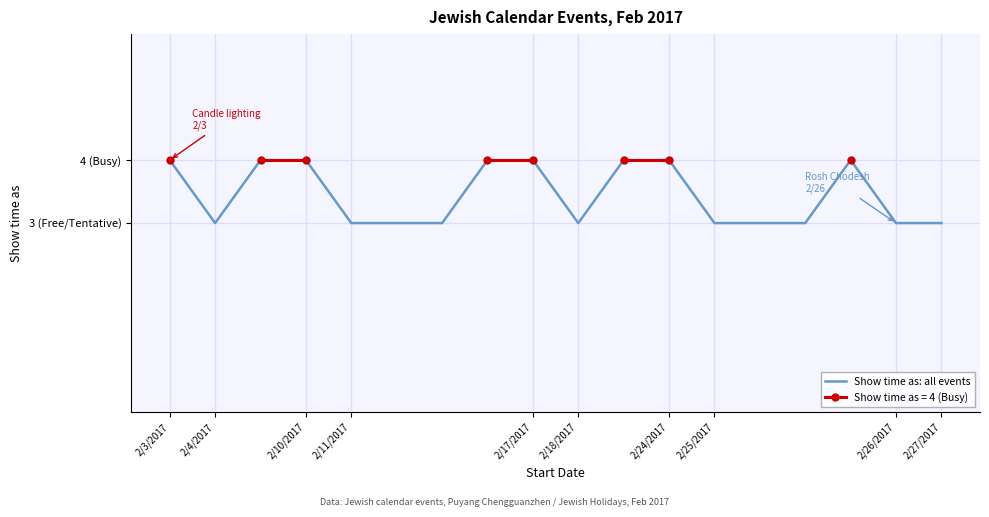

Which category has the highest value across all series?

2/3/2017